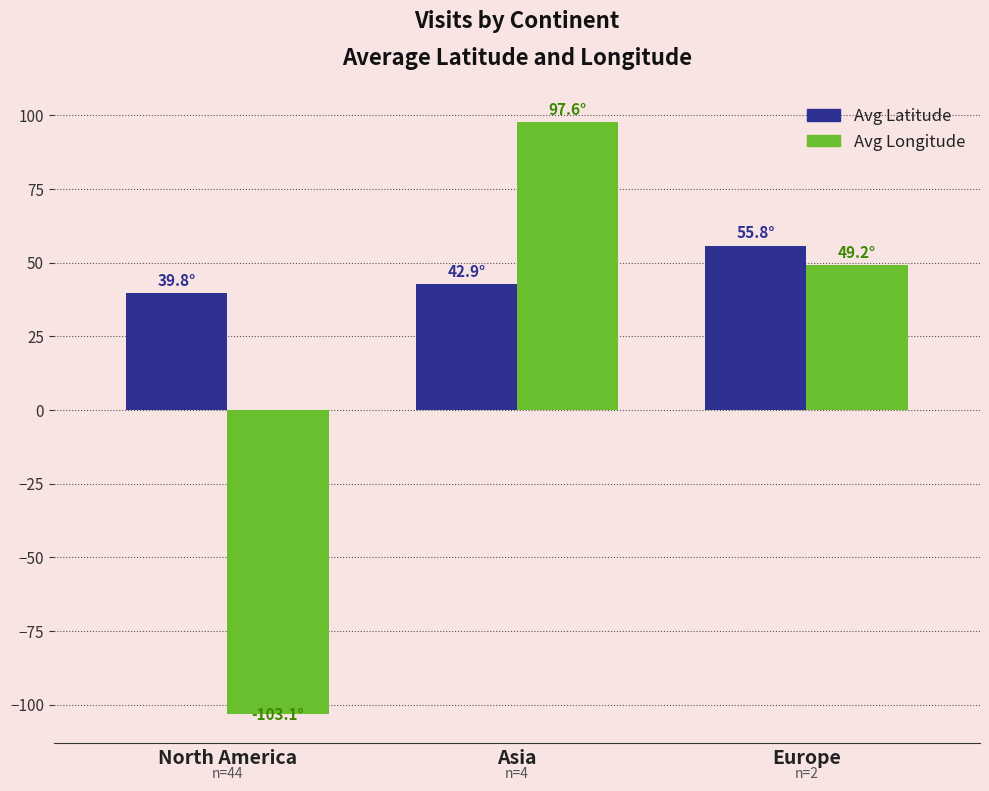

At which label does Avg Longitude first exceed 49?

Asia